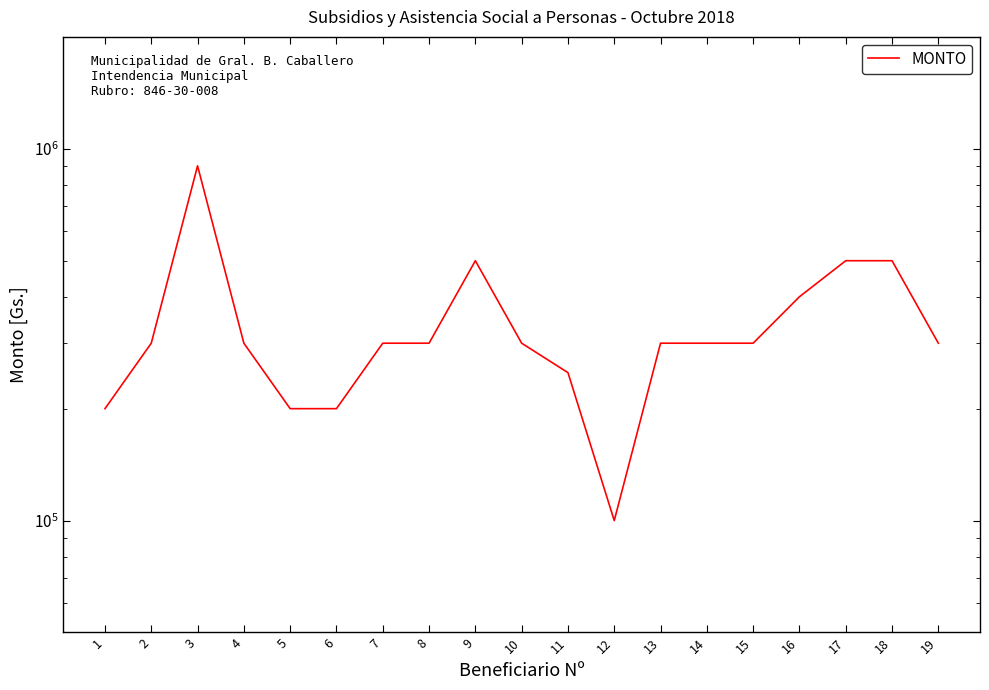

Which category has the lowest value across all series?

12